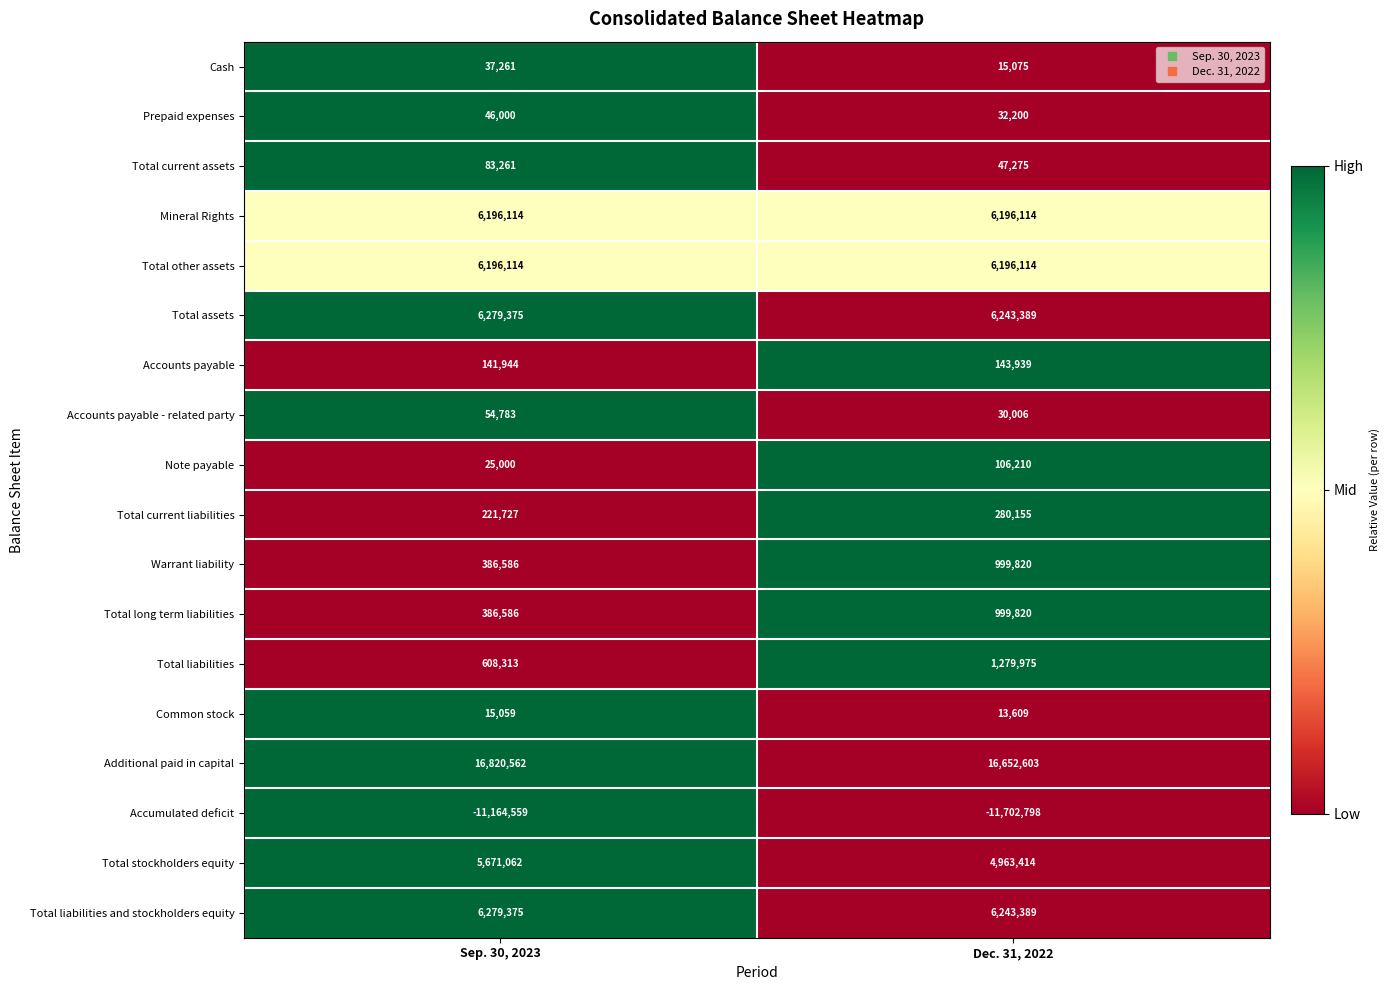

At which category is the sum across all series the highest?

Dec. 31, 2022